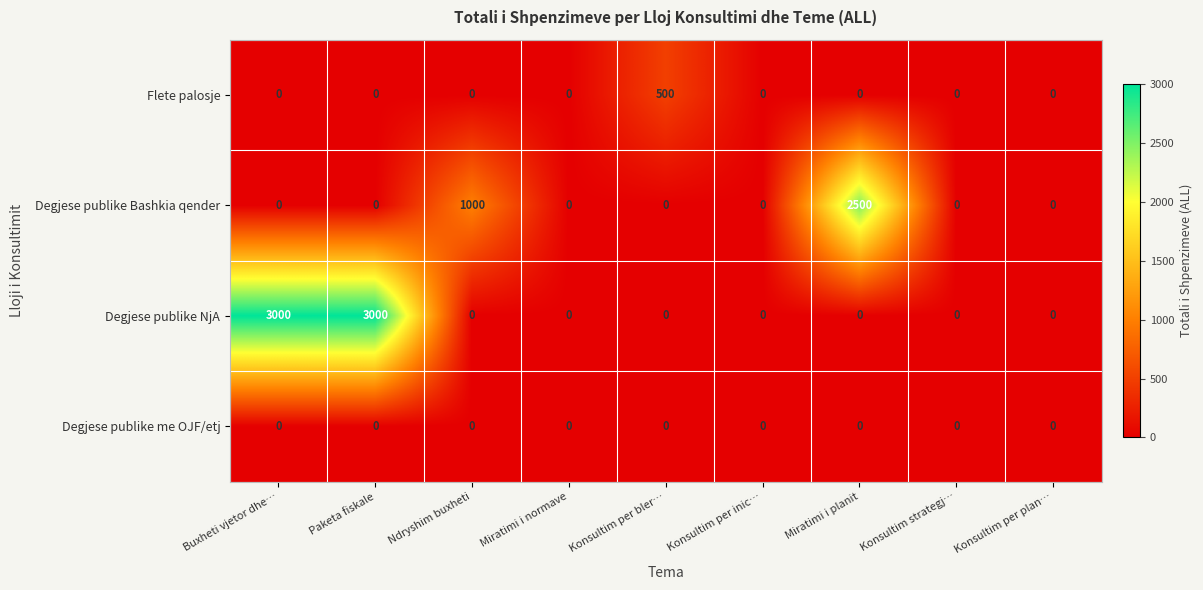

What is the sum of all Degjese publike NjA values?

6000